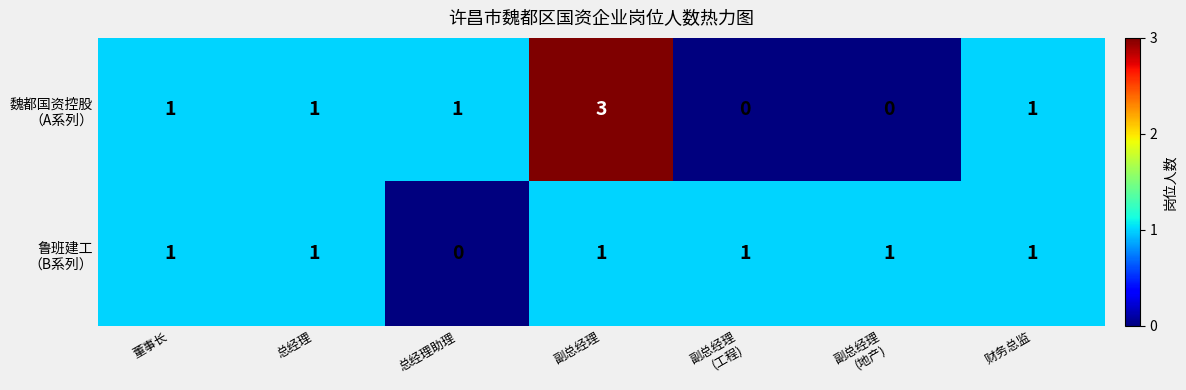

At which category is the sum across all series the highest?

副总经理